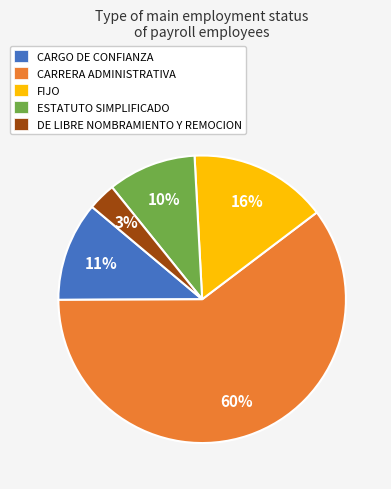

Rank the categories by value from lowest to highest.

DE LIBRE NOMBRAMIENTO Y REMOCION, ESTATUTO SIMPLIFICADO, CARGO DE CONFIANZA, FIJO, CARRERA ADMINISTRATIVA